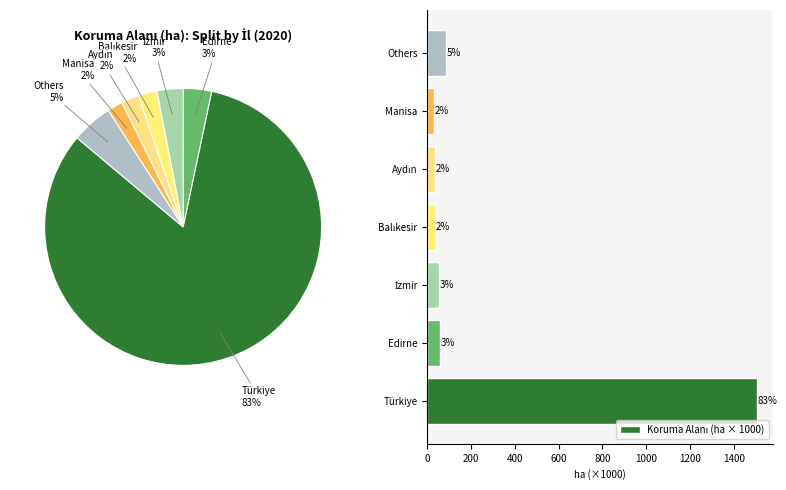

What is the change in value from Edirne to Balıkesir?

-19.7